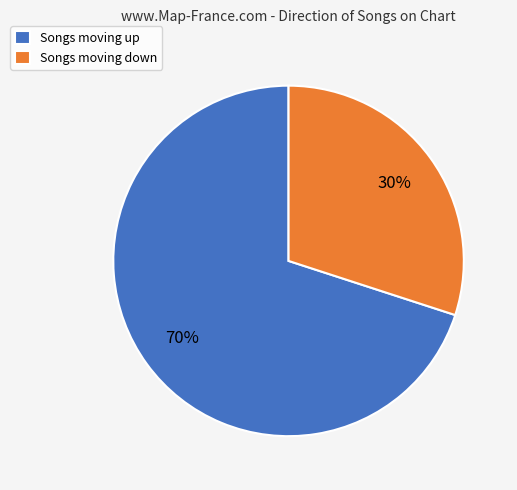

Combined, do Songs moving up and Songs moving down account for over 50%?

Yes